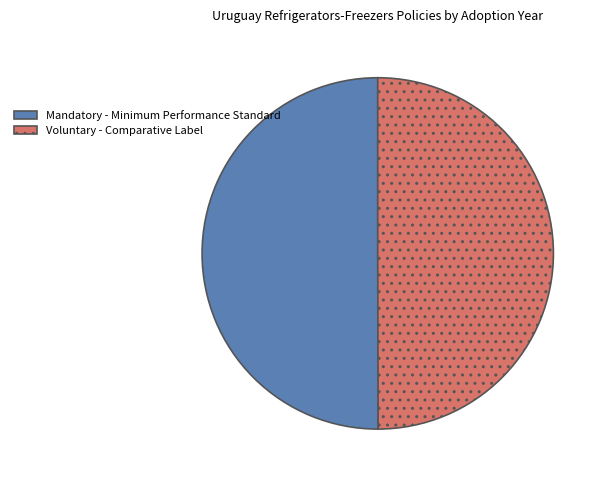

The Mandatory - Minimum Performance Standard slice represents 50% of the pie. True or false?

True